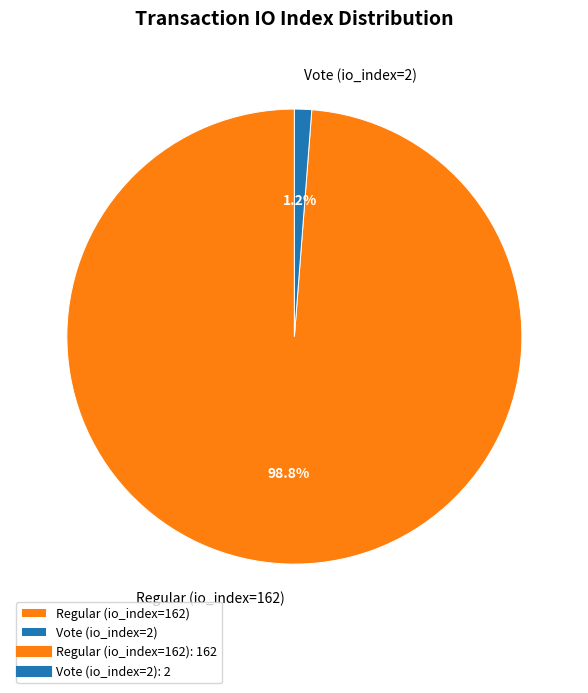

To the nearest percent, what percentage of the pie is Vote (io_index=2)?

1%